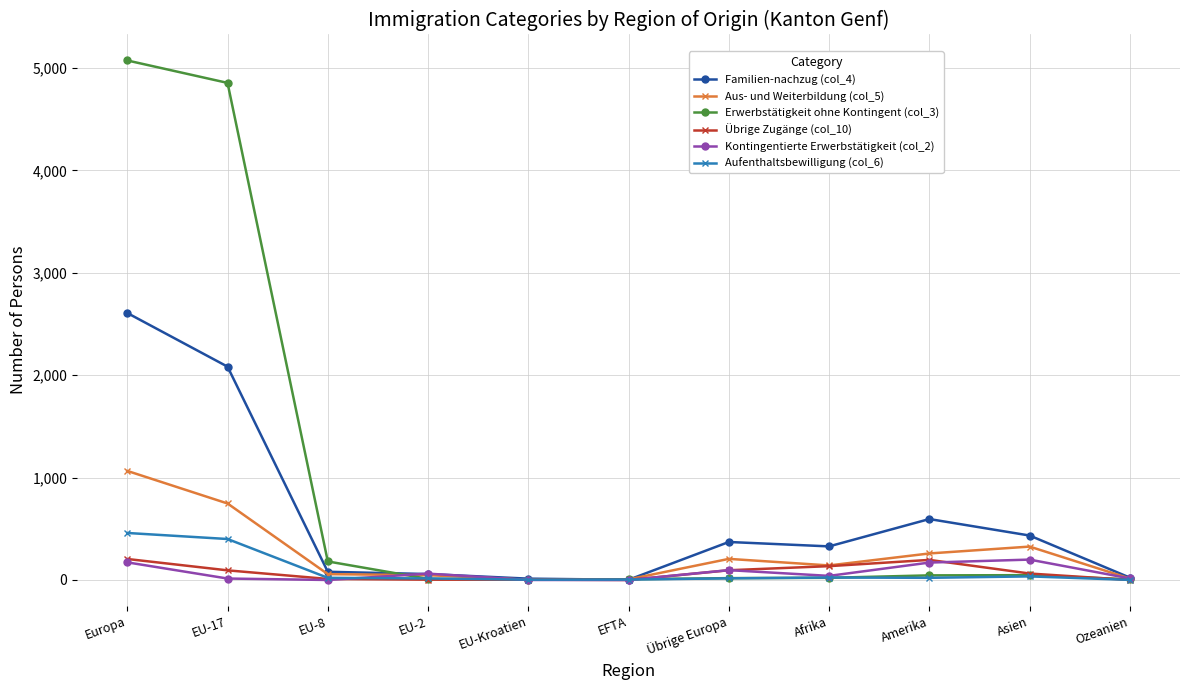

True or false: Erwerbstätigkeit ohne Kontingent (col_3) has more than 0 interior local peaks.

True